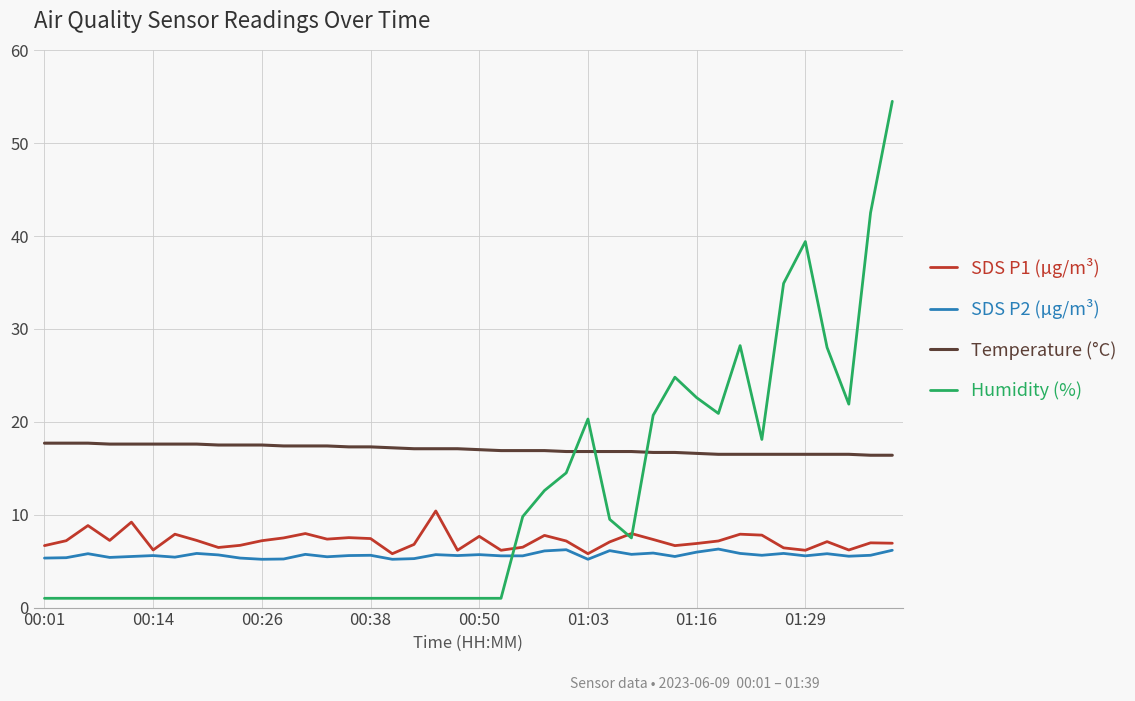

Which series has the largest total across all categories?

Temperature (°C)